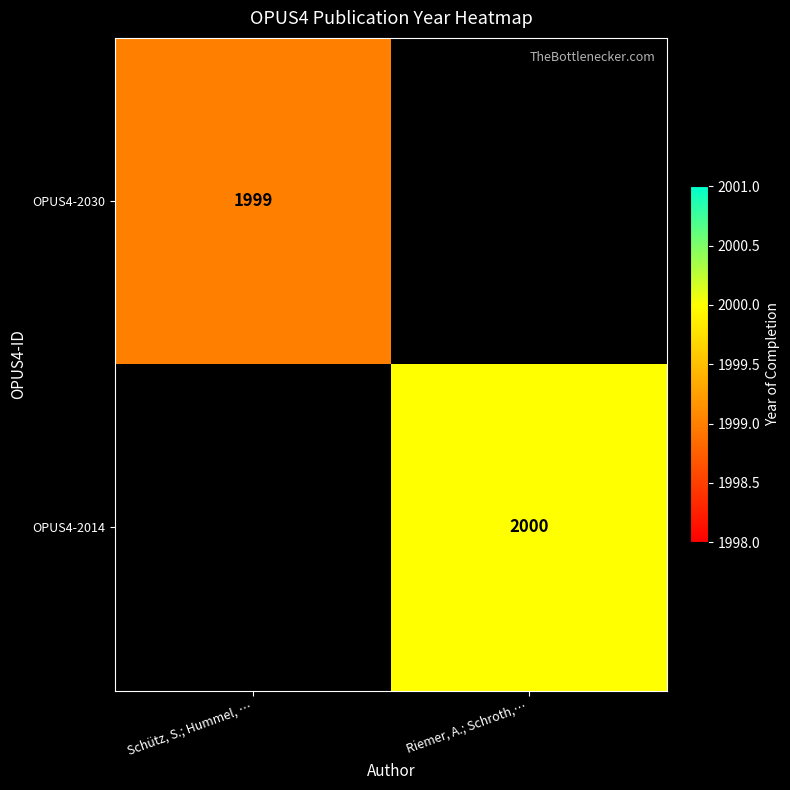

Is the value of OPUS4-2014 at Riemer, A.; Schroth,… greater than the value of OPUS4-2030 at Schütz, S.; Hummel, …?

Yes